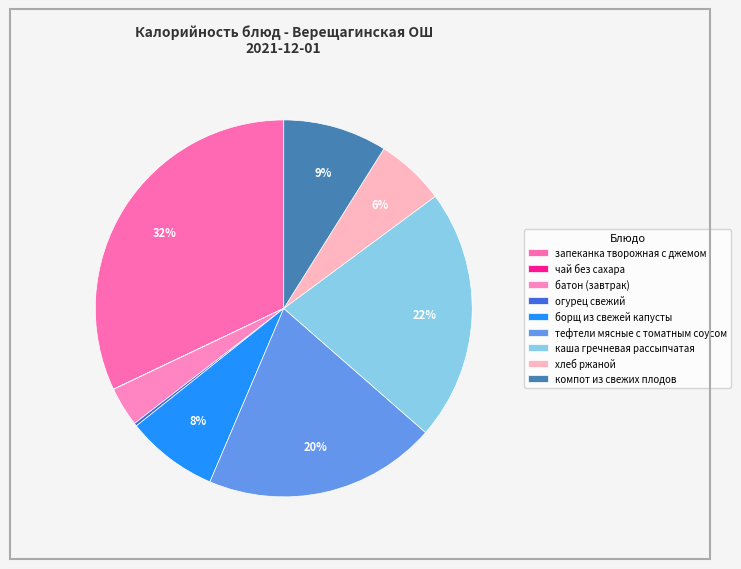

Is there a majority slice in this chart?

No